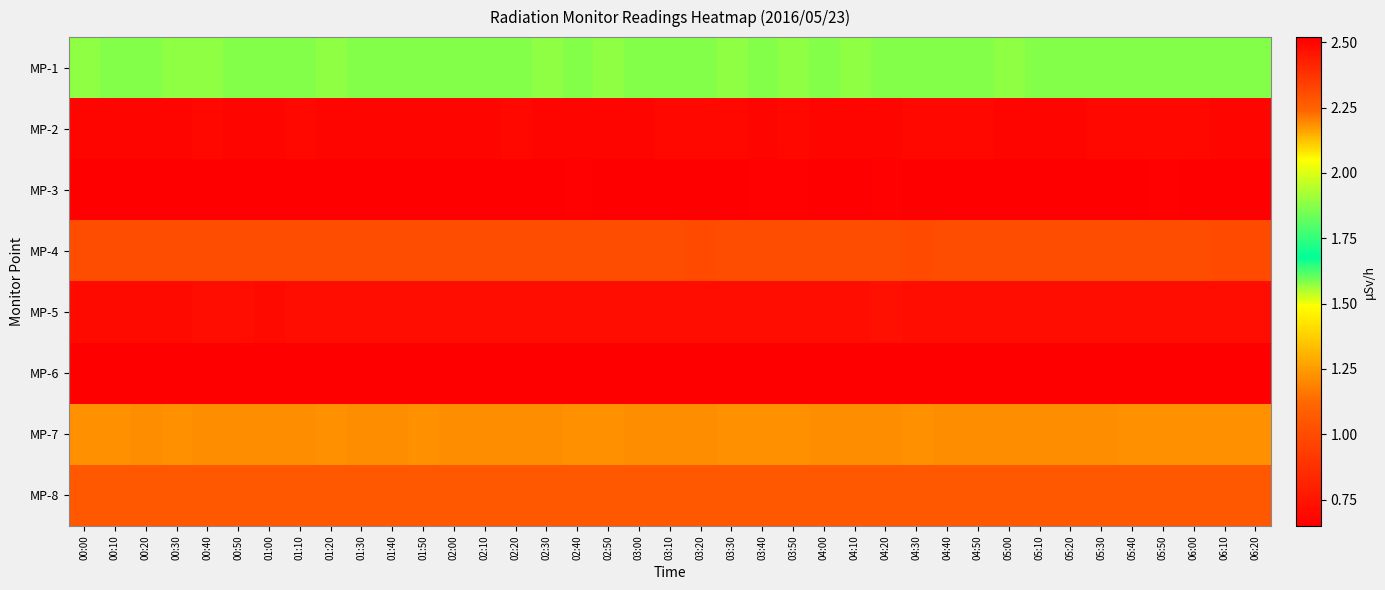

What is the difference between the highest and lowest values at 06:20?

1.9